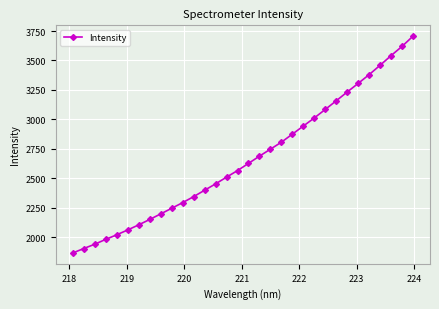

What is the difference between the maximum and minimum values?

1837.2